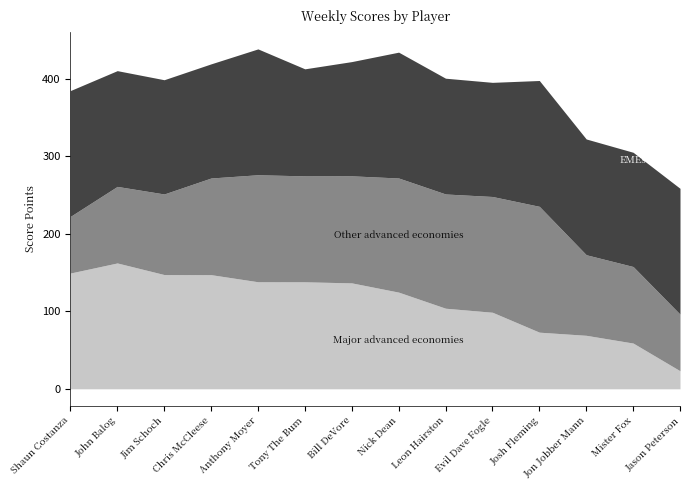

What is the sum of the Other advanced economies values at Mister Fox and Jon Jobber Mann?

202.6